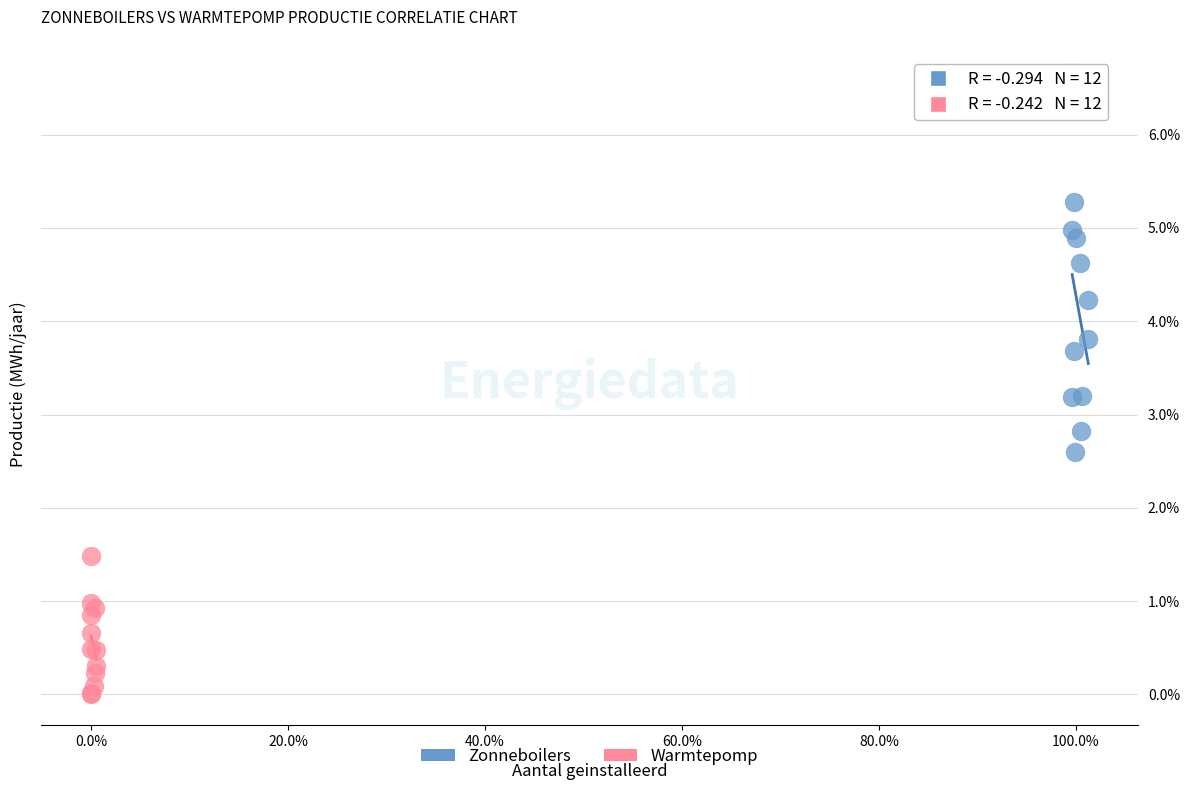

Which series contains the lowest Y value?

Warmtepomp